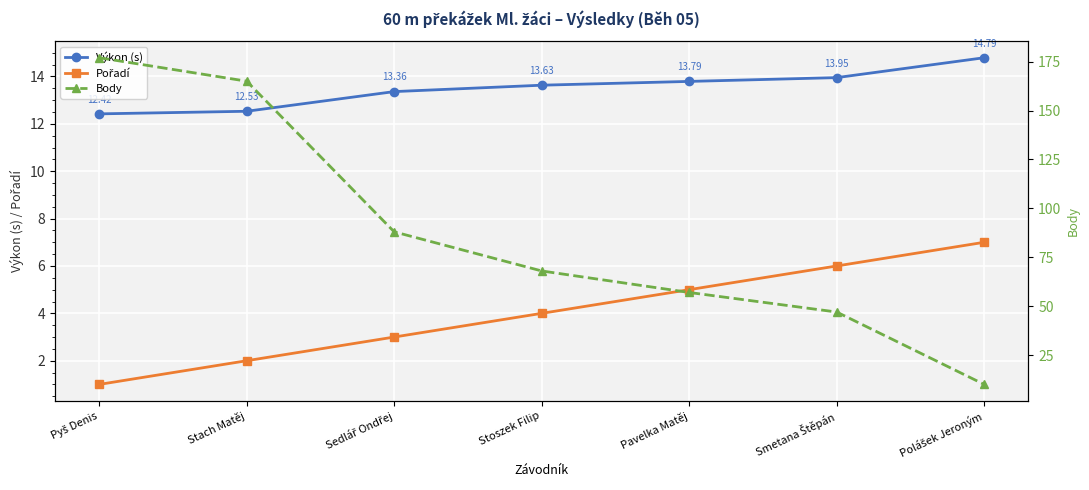

How many Pořadí values are between 2 and 6?

5